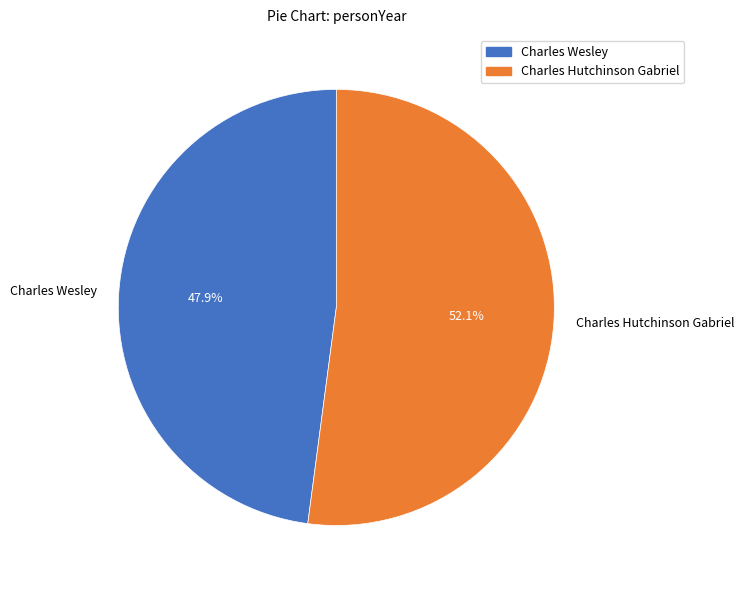

To the nearest percent, what is the difference between the Charles Wesley and Charles Hutchinson Gabriel slice percentages?

4%